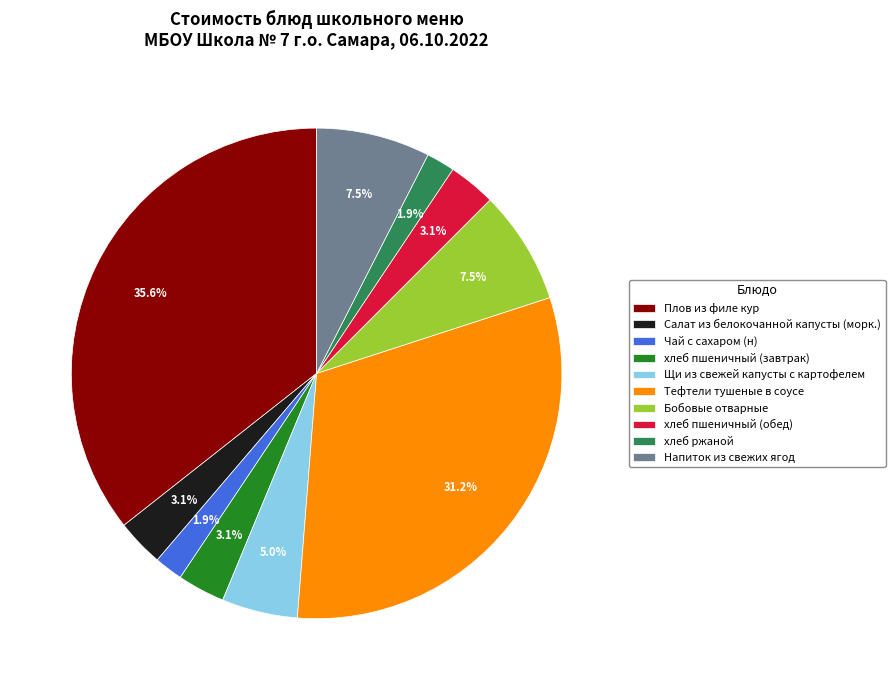

Which category has the biggest portion of the pie?

Плов из филе кур